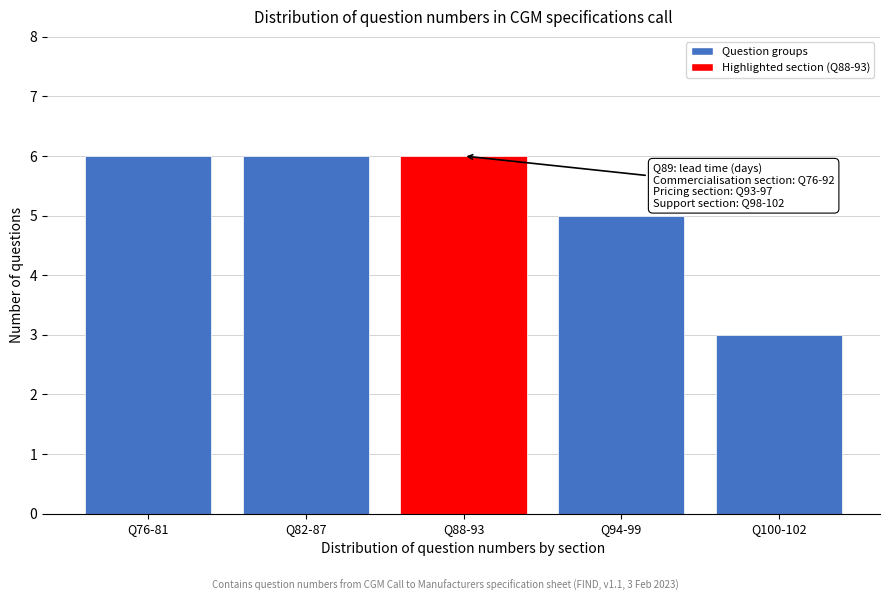

Reading left to right, what are all the values shown in this chart?

6	6	6	5	3